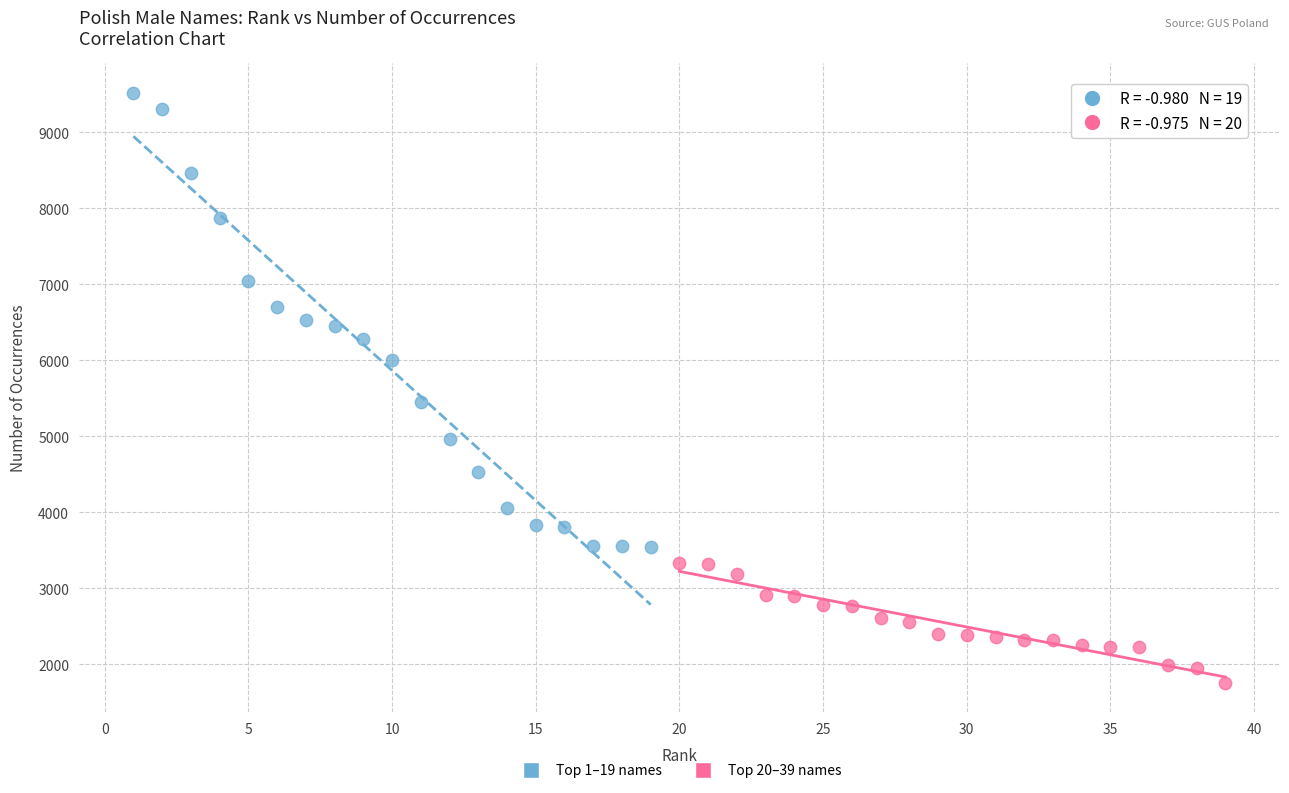

Which series has the largest Y range (max minus min)?

Top 1–19 names